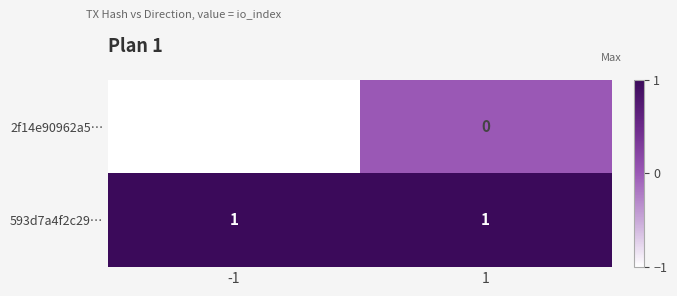

Is the value of 2f14e90962a5… at 1 greater than the value of 593d7a4f2c29… at 1?

No